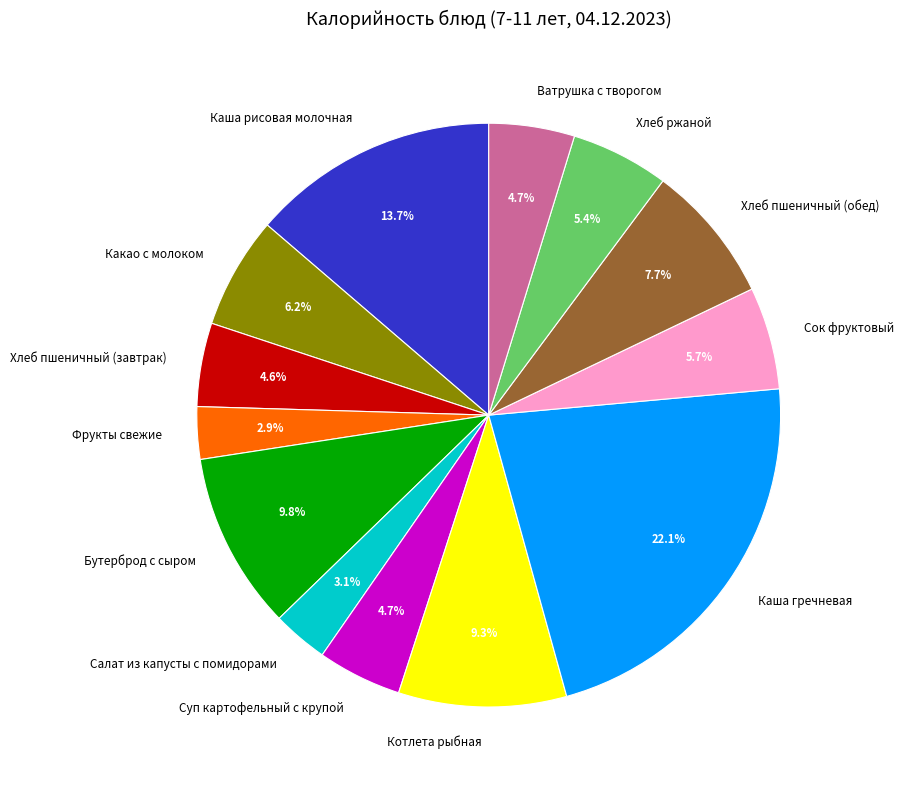

Which slice is the largest?

Каша гречневая